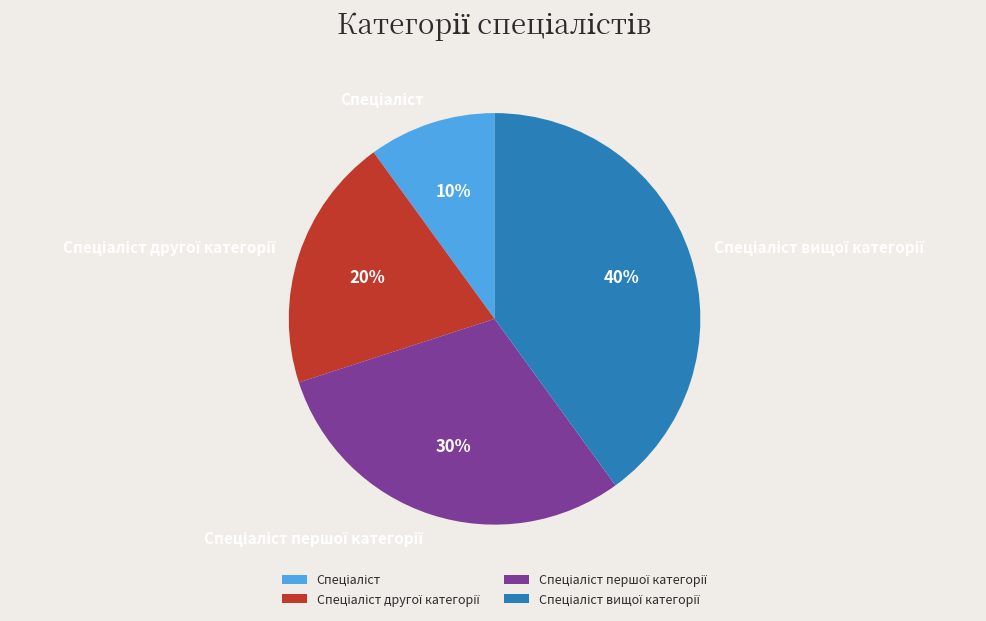

To the nearest percent, what is the average slice percentage?

25%